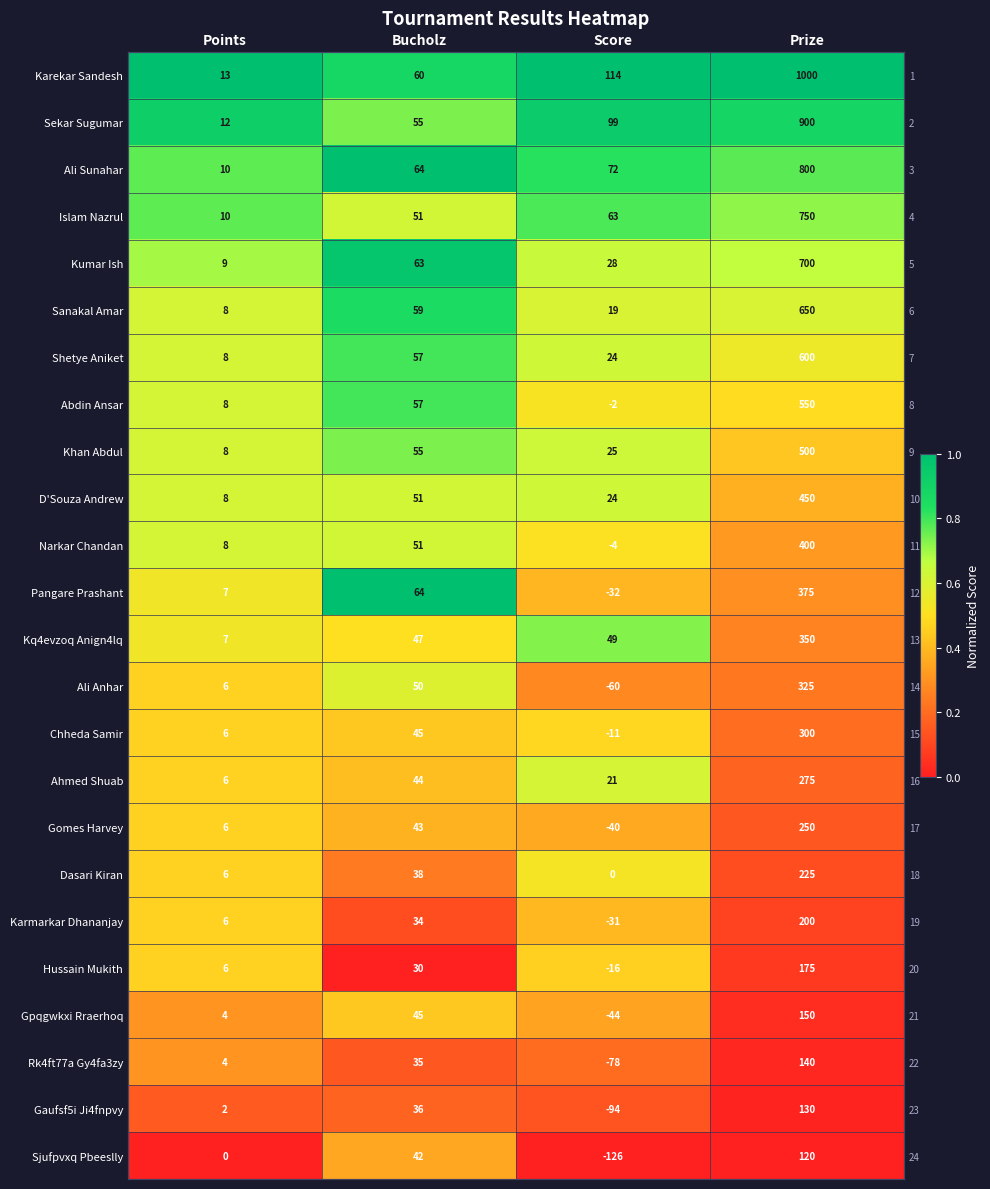

Which category has the highest value across all series?

Points